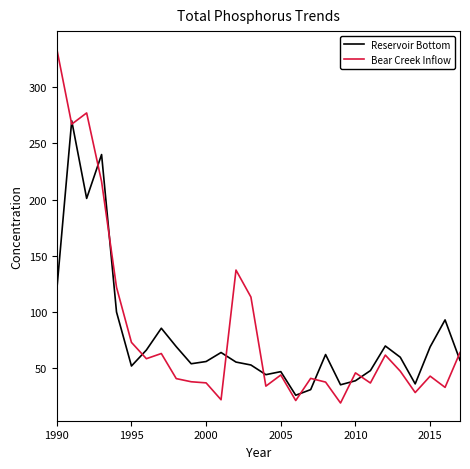

Rank the series by their average value, from highest to lowest.

Bear Creek Inflow, Reservoir Bottom